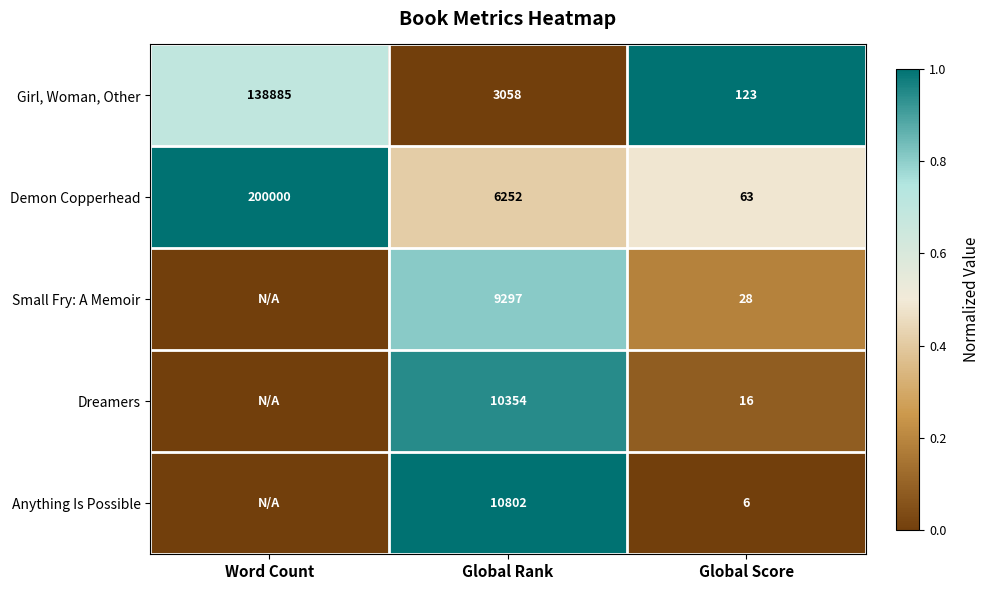

Which category has the highest value in the Demon Copperhead series?

Word Count